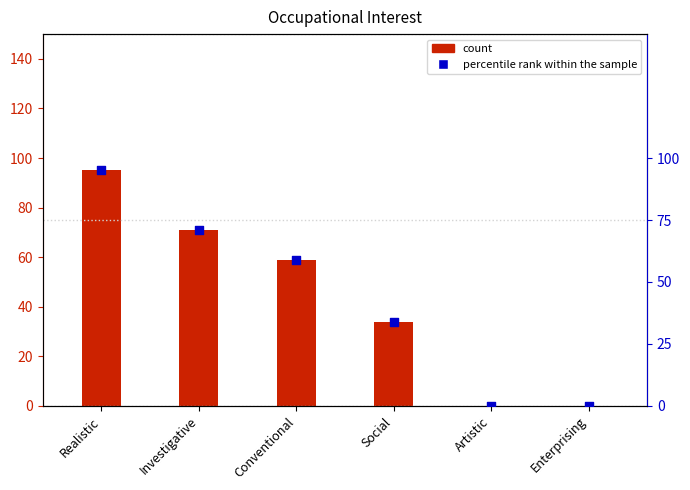

Which series reaches the maximum Y coordinate?

Occupational Interest